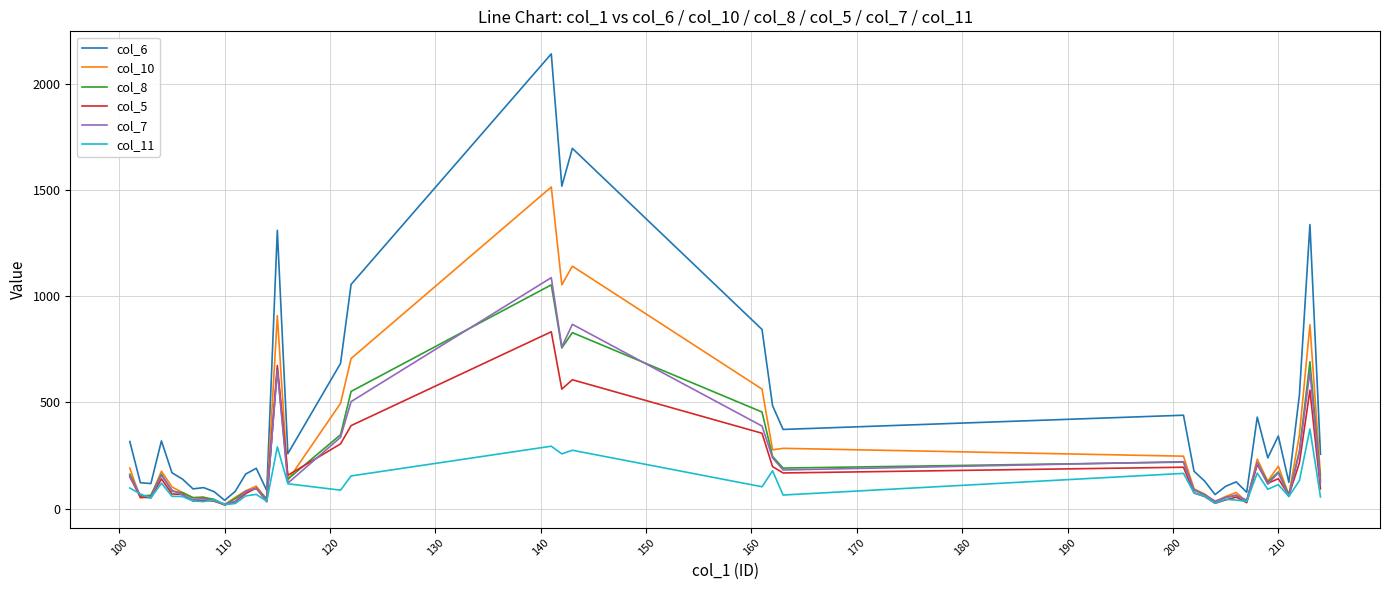

Which series has the largest range (max minus min)?

col_6